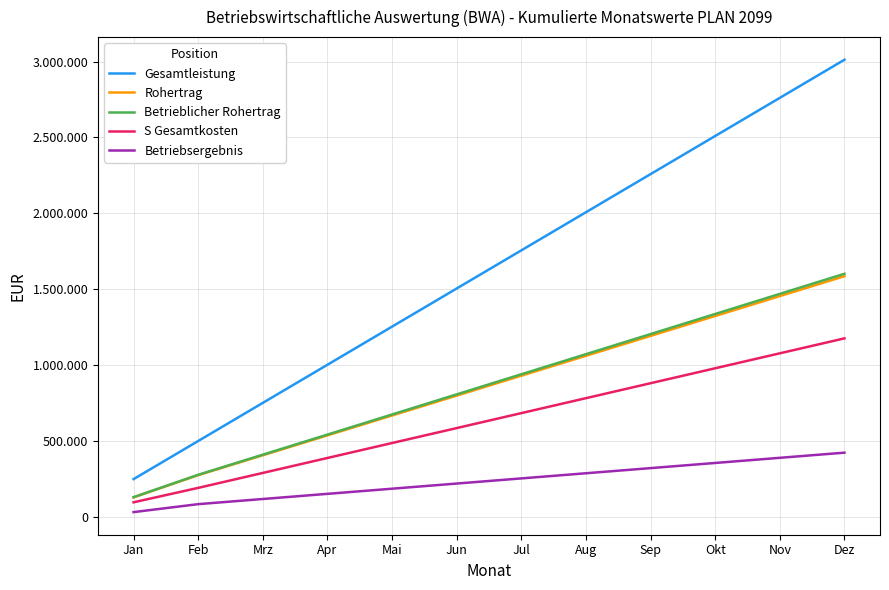

Between Jun and Apr, which is larger?

Jun